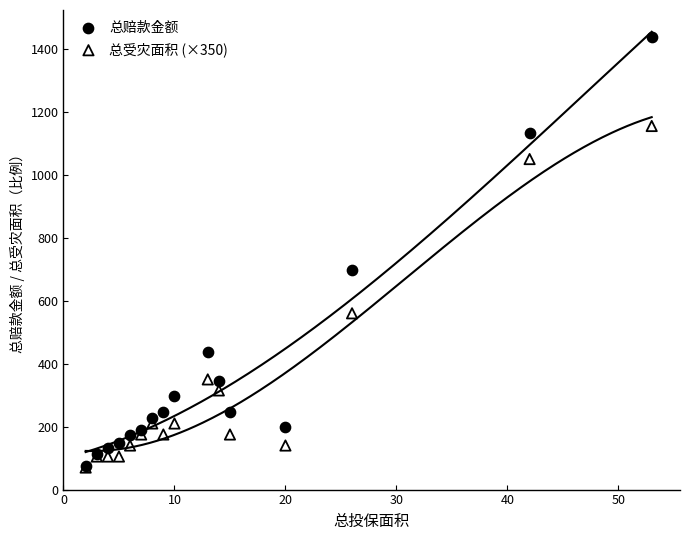

In the 总赔款金额 series, what Y value is closest to 756?

697.0